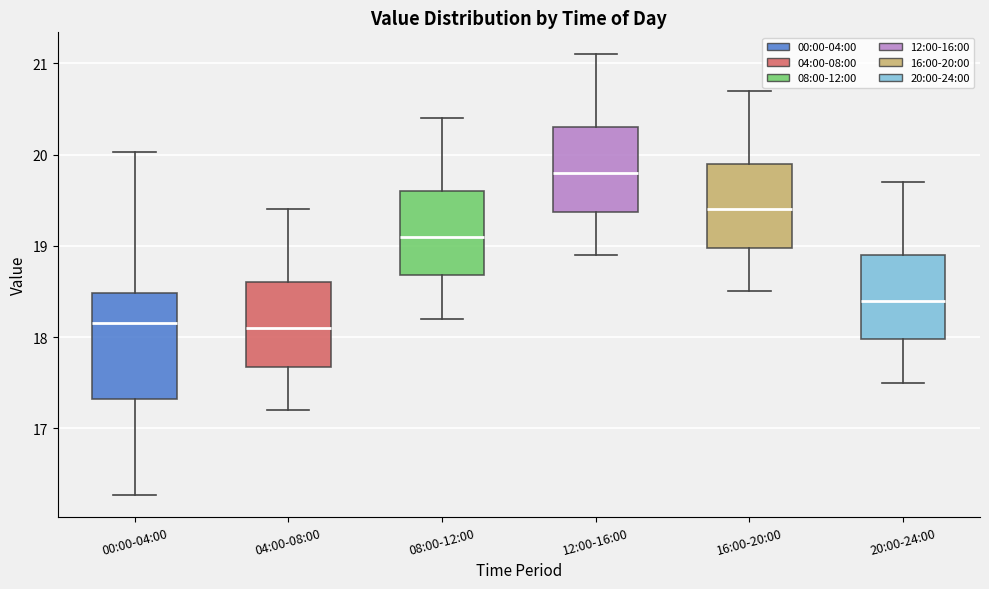

Where does the median line of the box for 04:00-08:00 sit on the y-axis? The values are not printed on the chart, so give them approximately, as read against the axis.

18.1